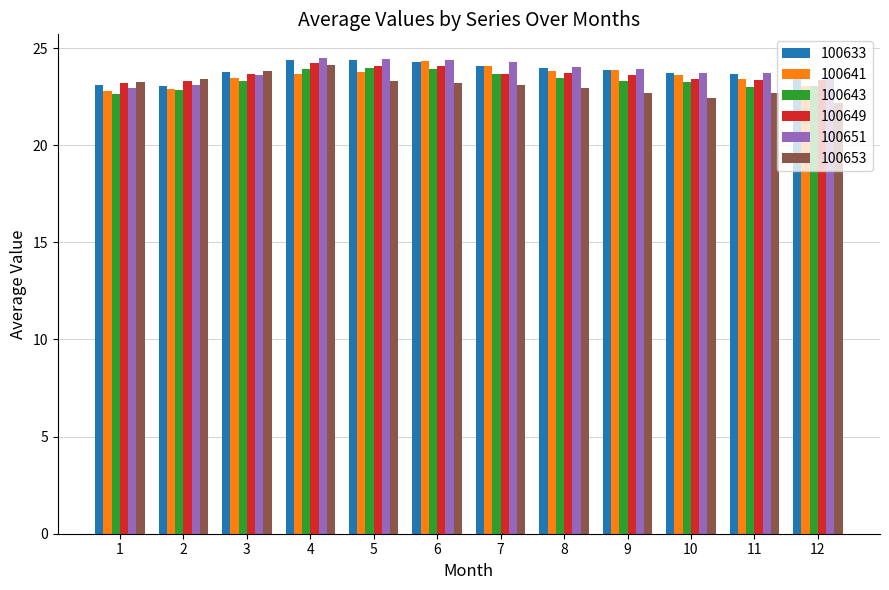

What is the spread (max minus min) of values at 9?

1.2